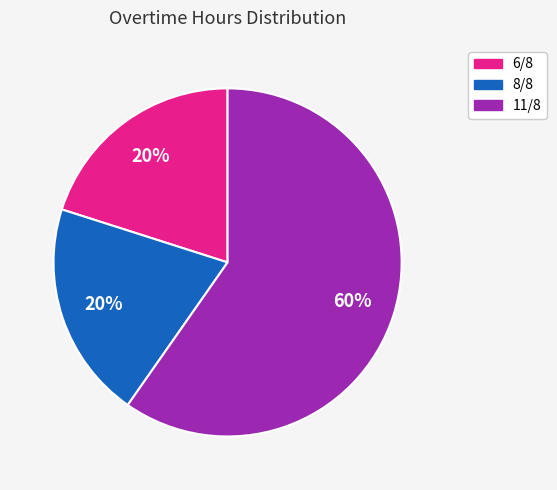

Which category has the biggest portion of the pie?

11/8